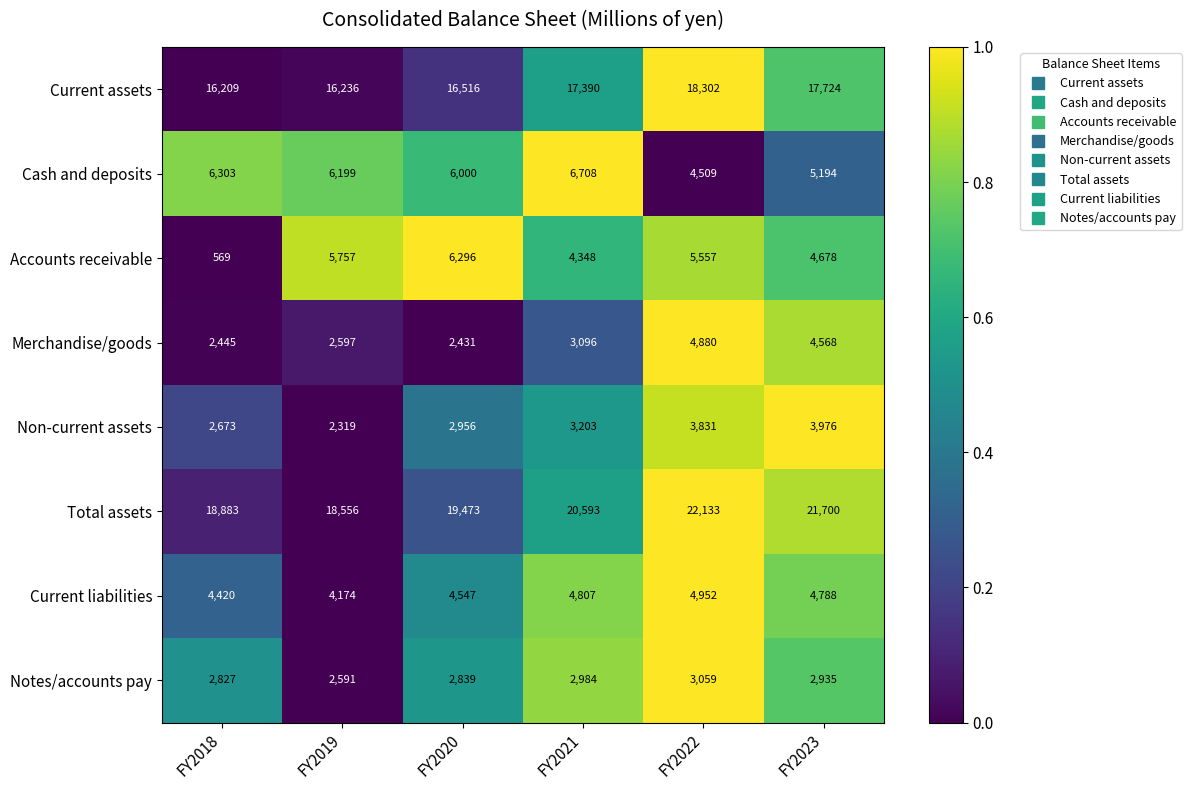

Between FY2018 and FY2021, which series saw the biggest shift?

Accounts receivable